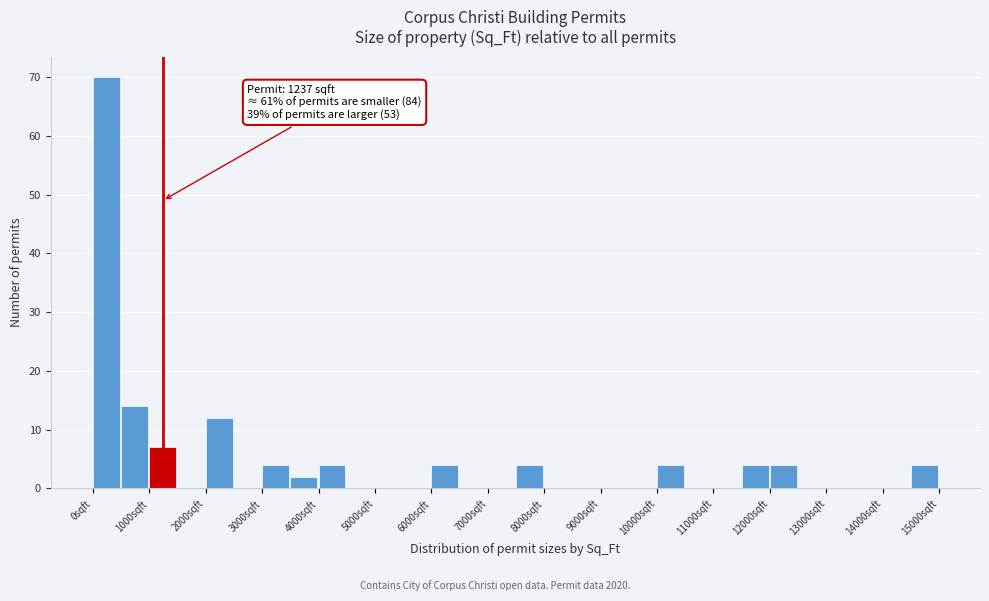

Over which range of the x-axis is the bar tallest?

0 to 500